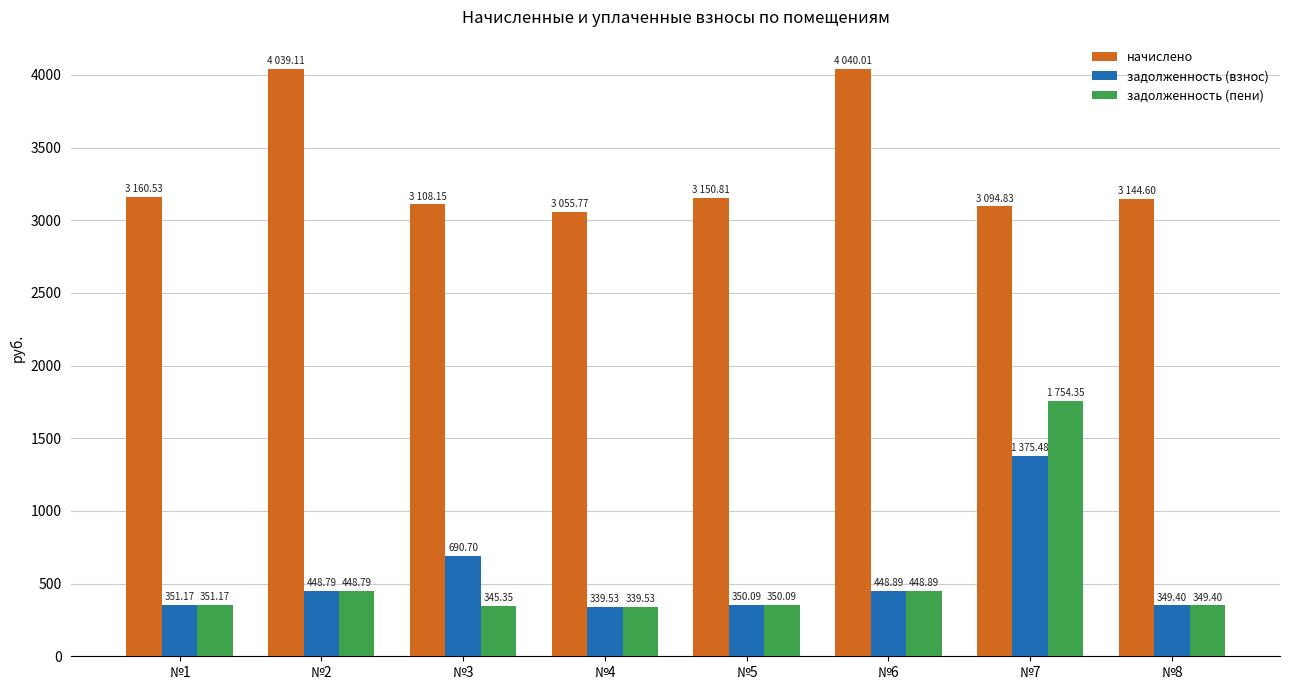

At №3, list the series in order from largest to smallest.

начислено, задолженность (взнос), задолженность (пени)